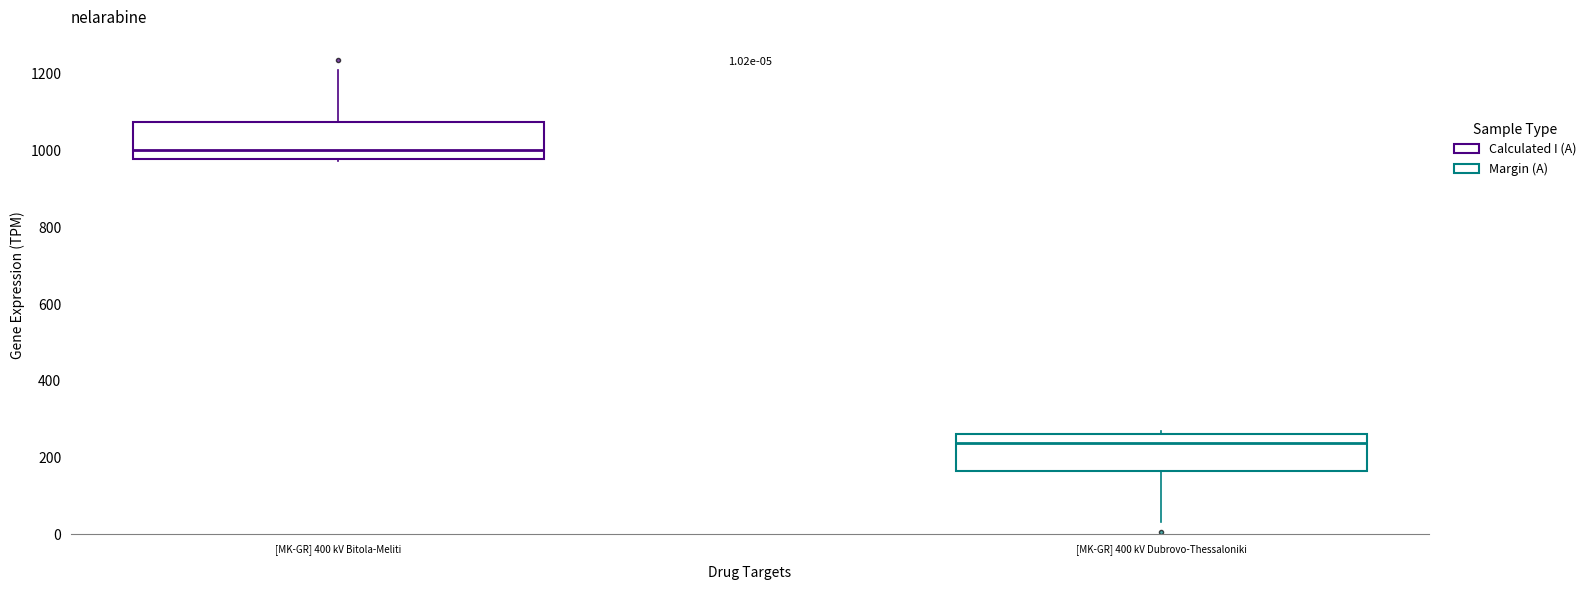

Which box has the highest median line?

[MK-GR] 400 kV Bitola-Meliti